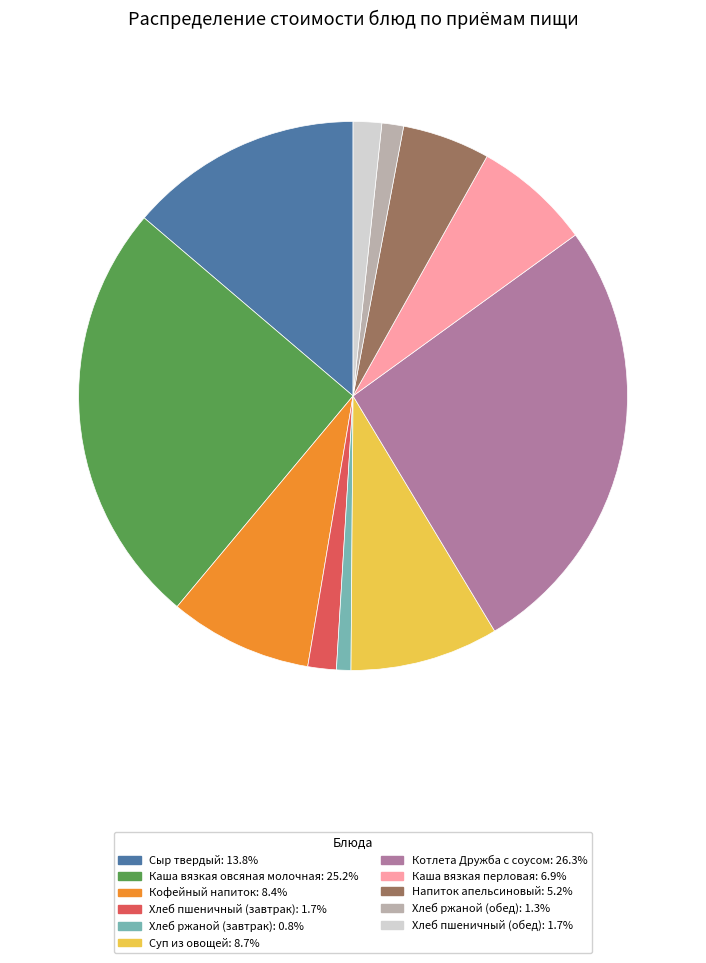

Is there a majority slice in this chart?

No